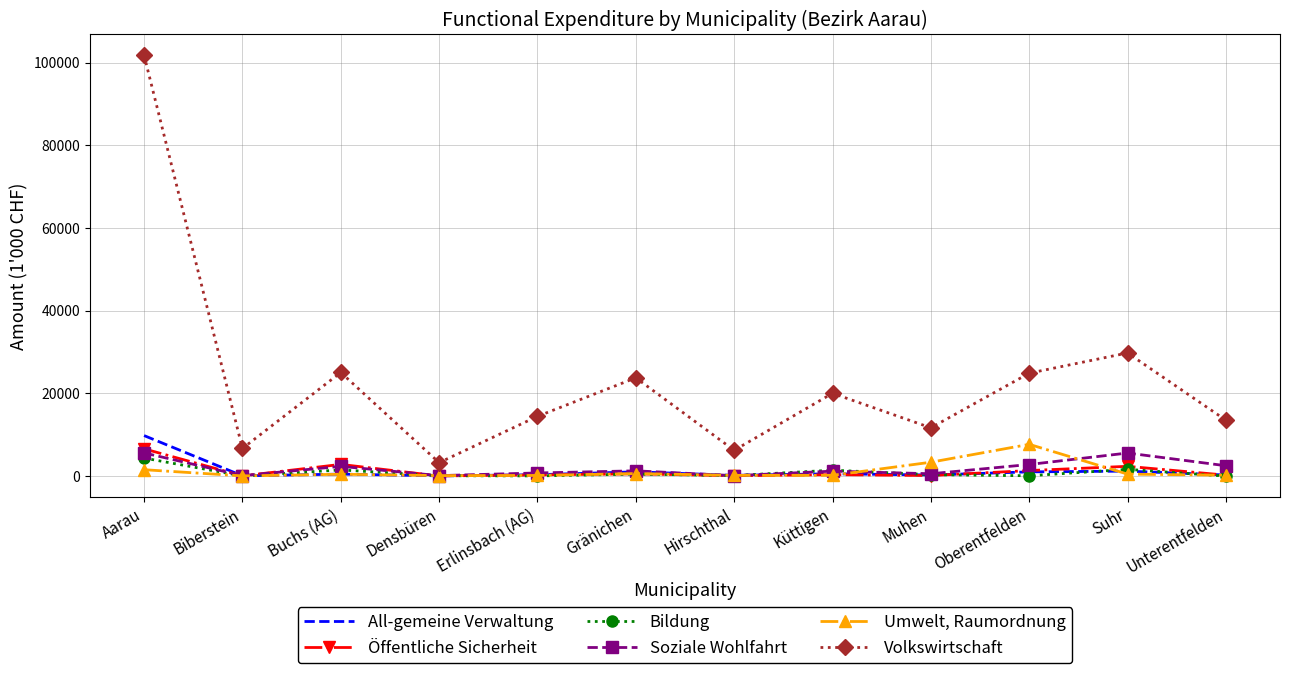

What are all the series names shown in the legend?

All-gemeine Verwaltung, Öffentliche Sicherheit, Bildung, Soziale Wohlfahrt, Umwelt, Raumordnung, Volkswirtschaft